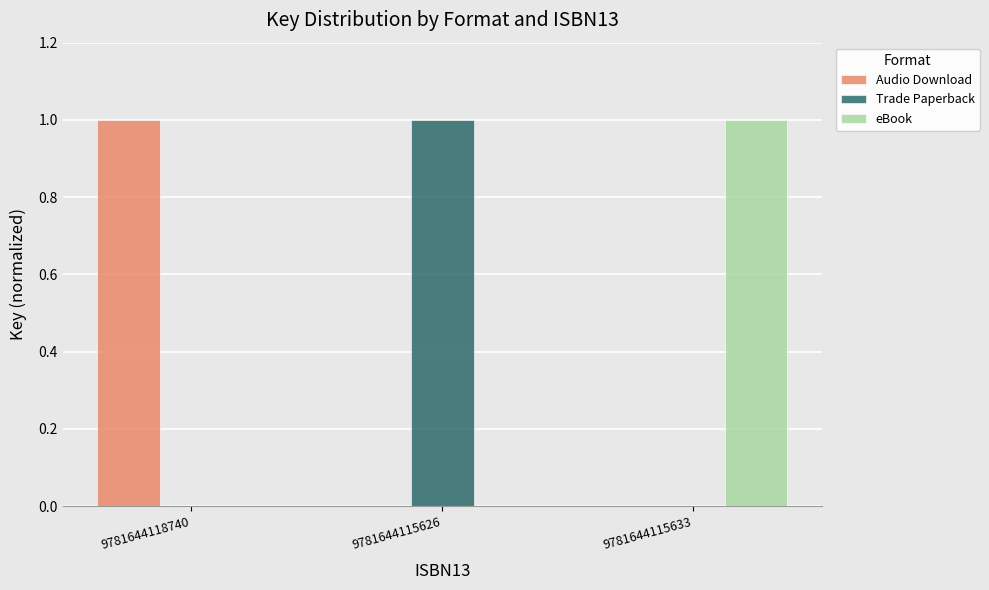

Is it true that Trade Paperback equals 0 at 9781644118740?

True